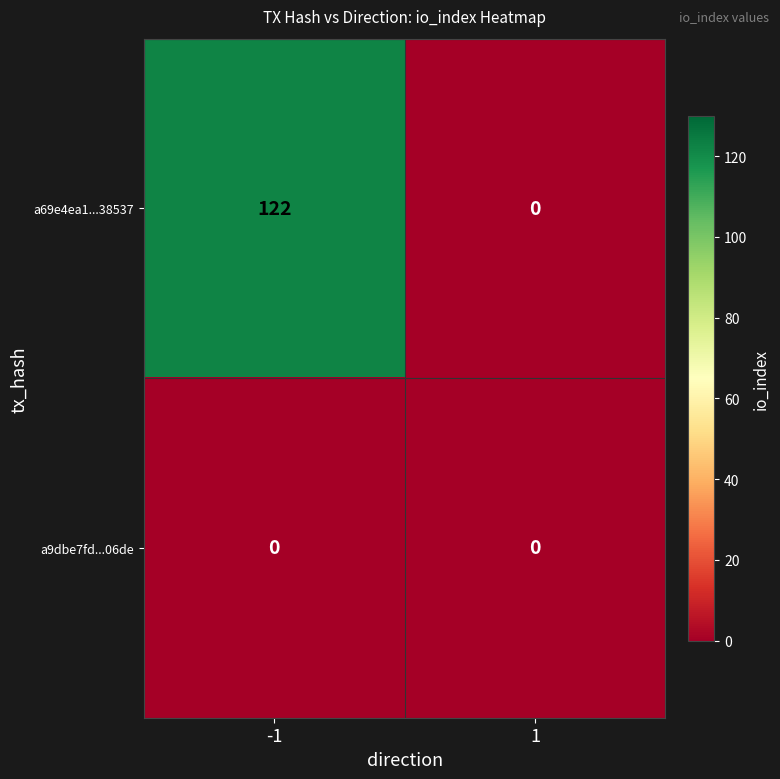

At -1, list the series in order from smallest to largest.

a9dbe7fd...06de, a69e4ea1...38537